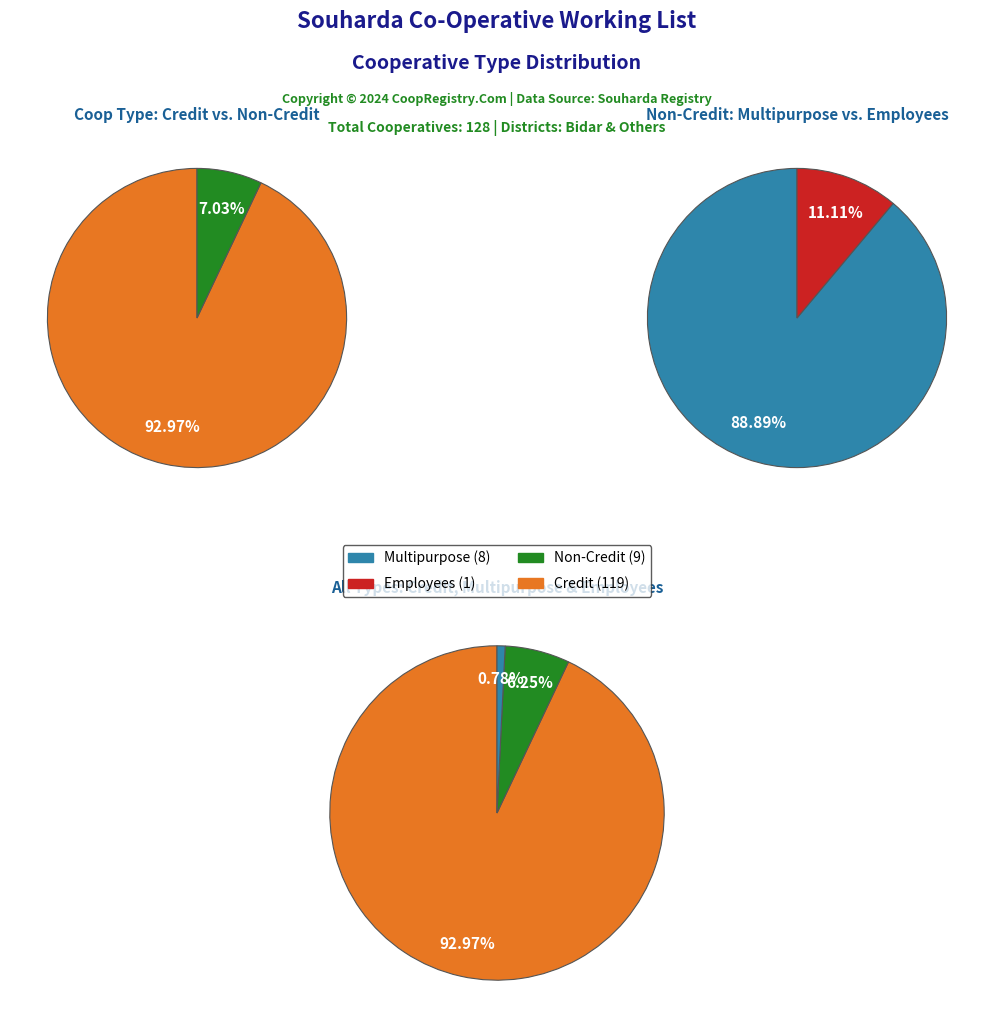

Which has a higher value, Credit or Multipurpose?

Credit